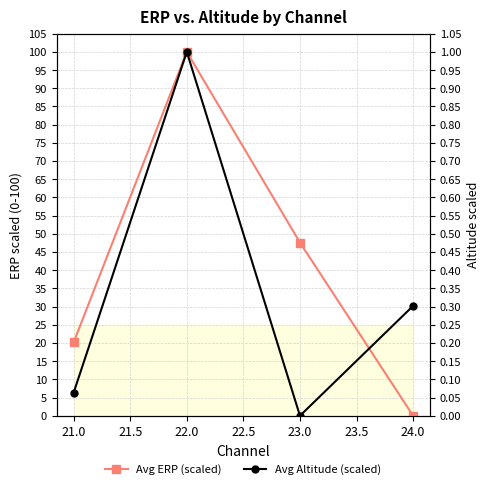

True or false: Avg Altitude (scaled) has more than 0 interior local peaks.

True